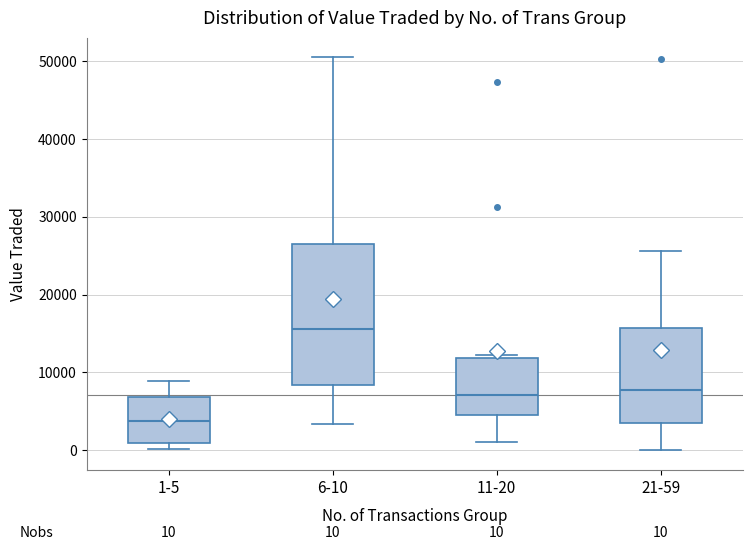

Which box is the tallest, from its lower edge to its upper edge?

6-10